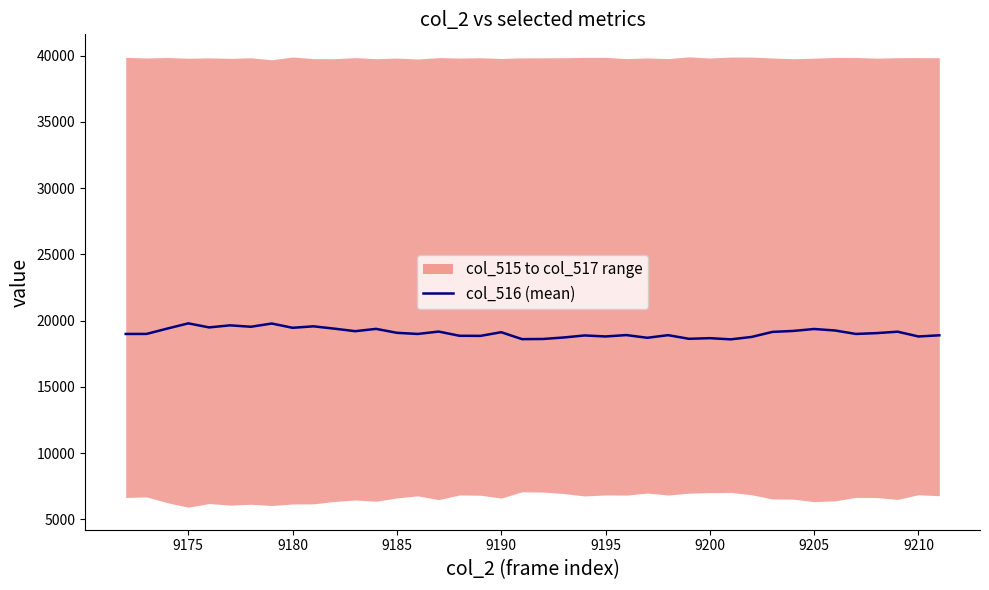

What is the lowest value of the col_516 (mean) series?

18593